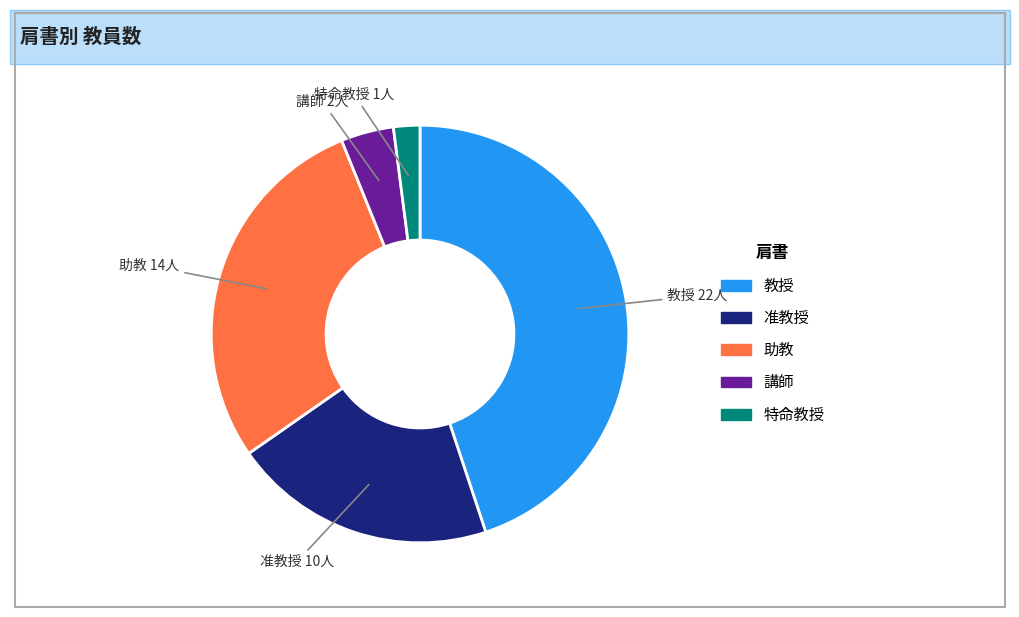

Is it true that 助教 is 23% of the pie?

False